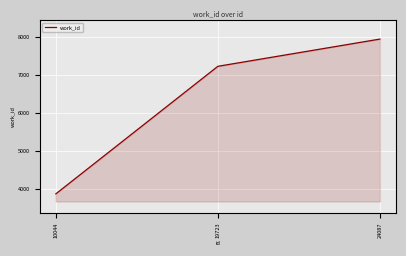

How many distinct data groups are displayed?

1